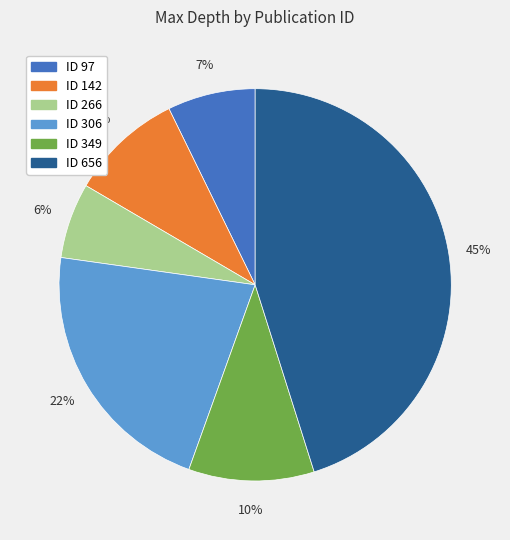

Which slice is the smallest?

ID 266